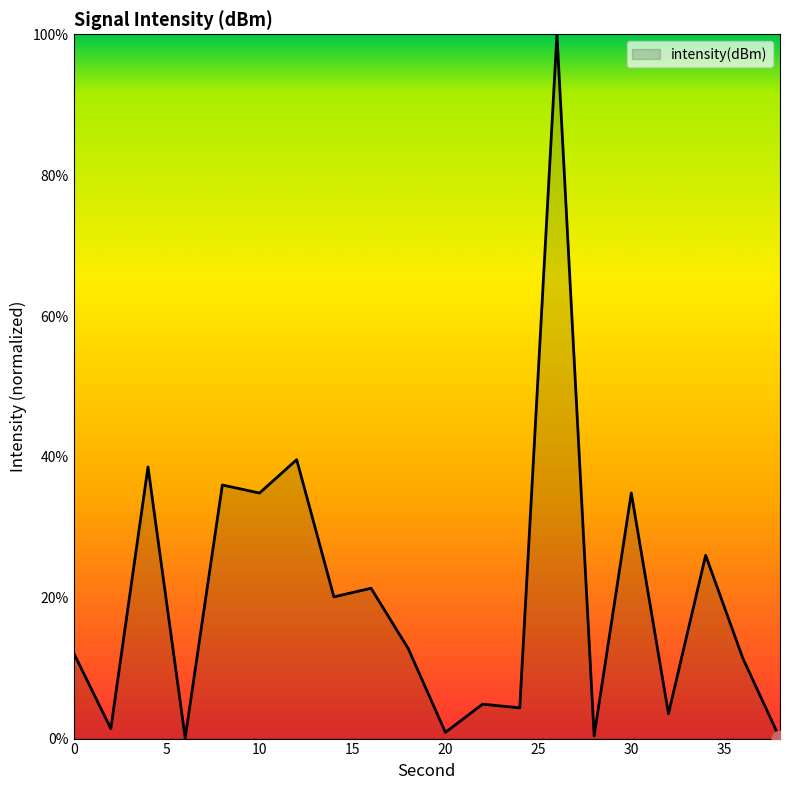

What is the difference between the maximum and minimum values?

100.0